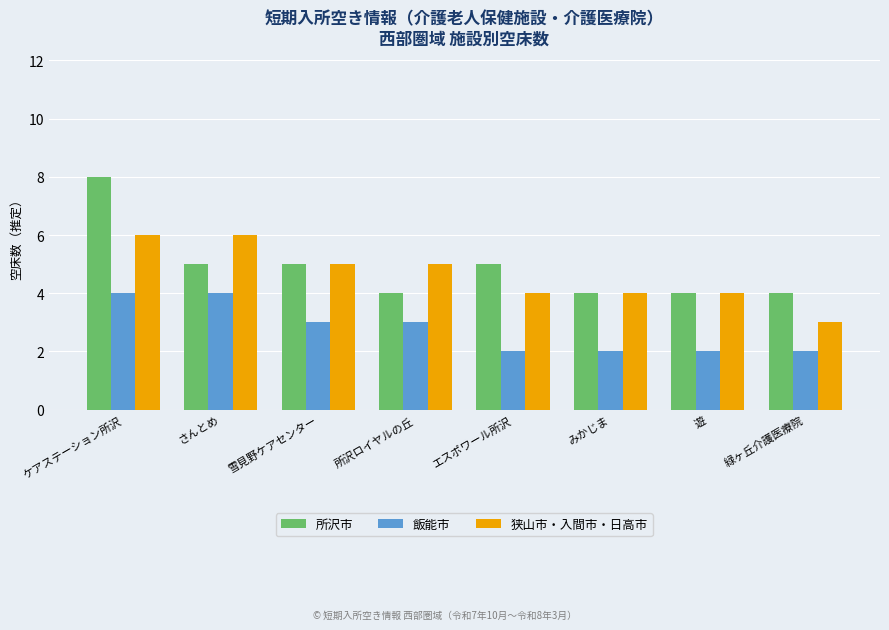

Rank the series at 緑ヶ丘介護医療院 from highest to lowest value.

所沢市, 狭山市・入間市・日高市, 飯能市